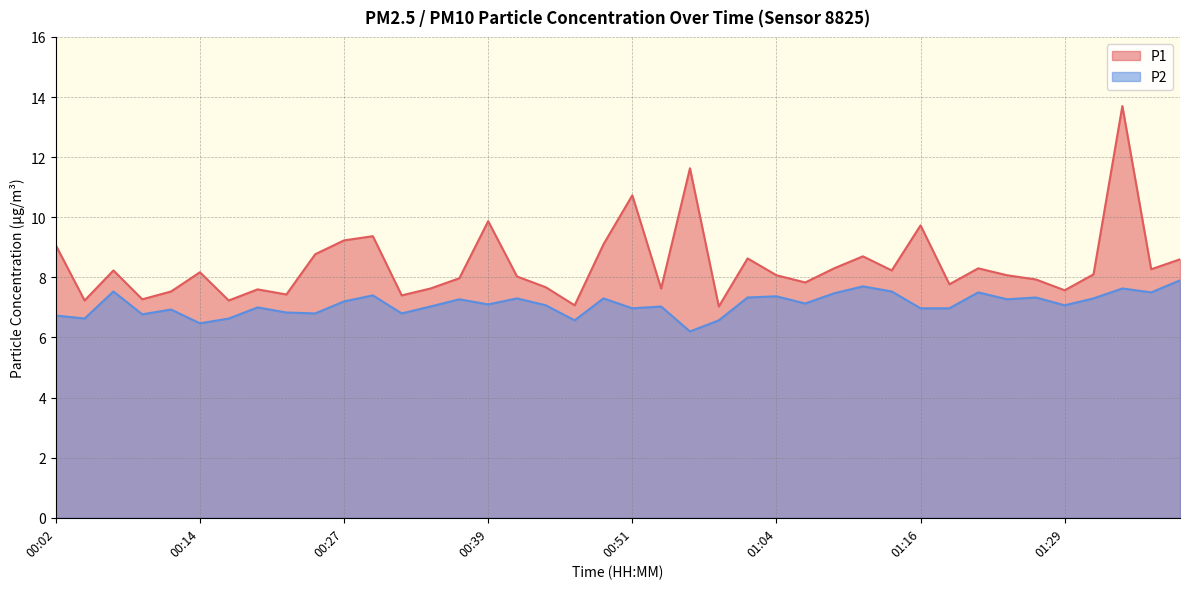

True or false: P2 and P1 cross at least once.

False